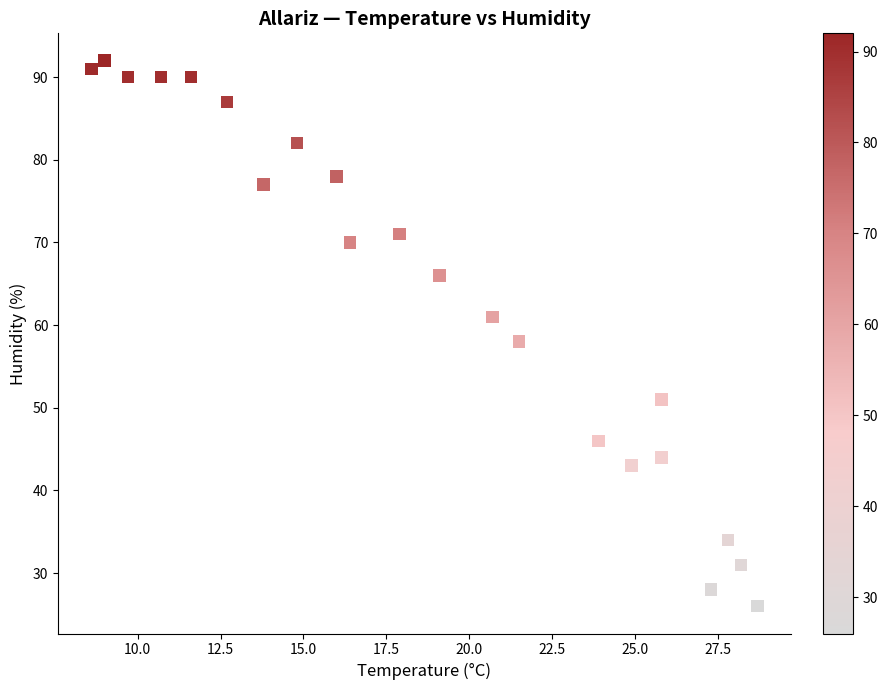

What Y value in the scatter plot is closest to 59?

58